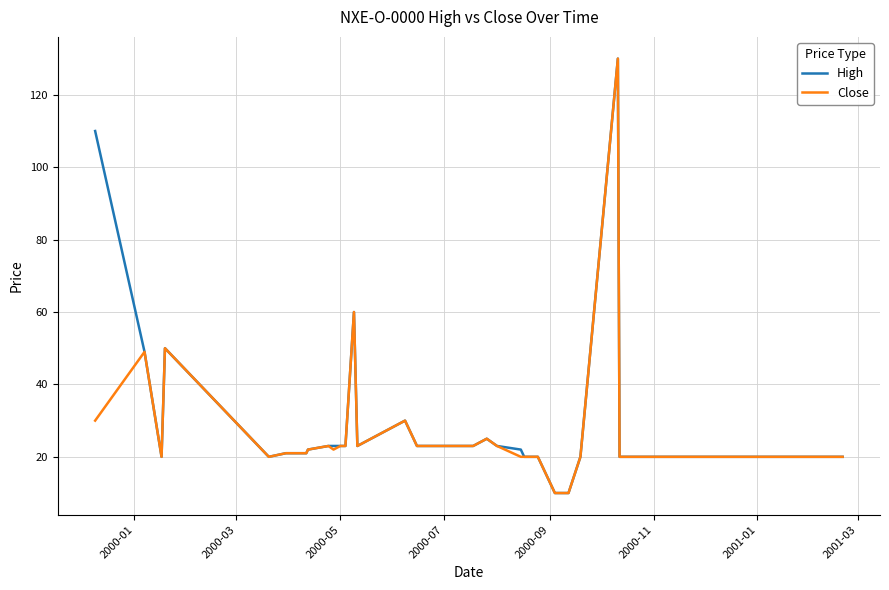

What is the minimum value shown in the chart?

10